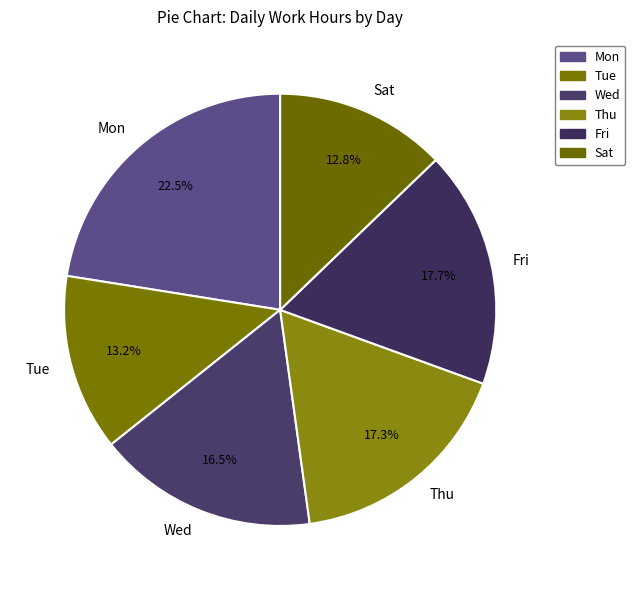

How many segments does this pie chart have?

6